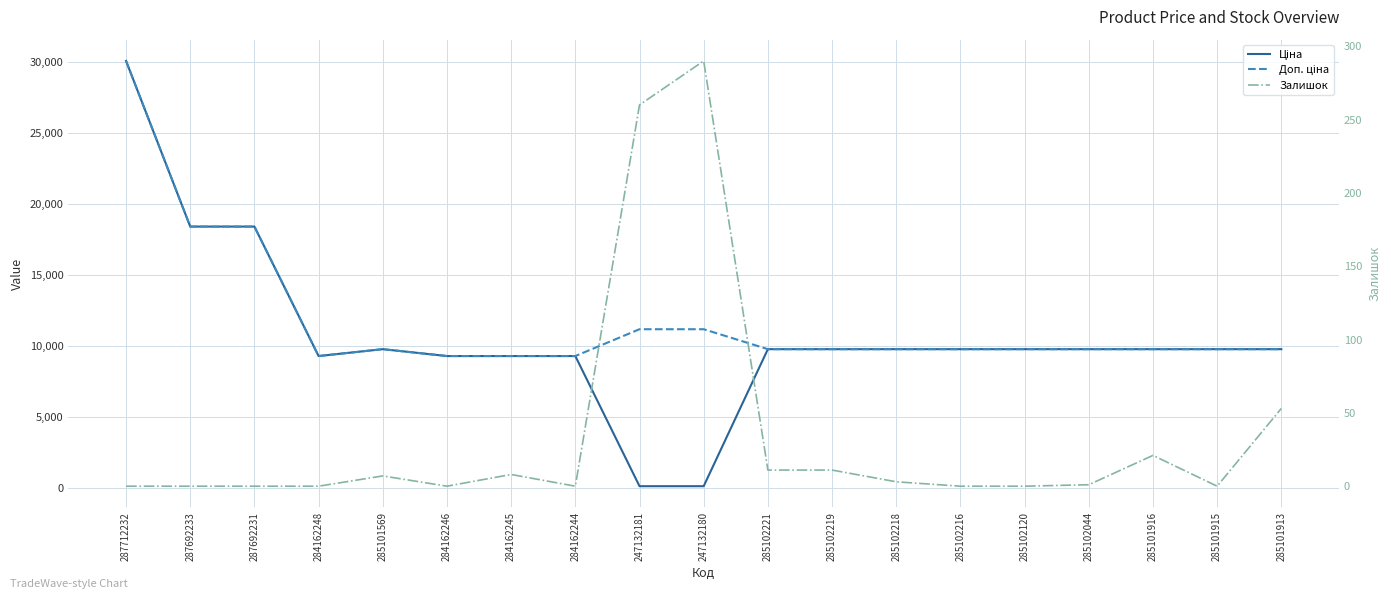

What are all the series names shown in the legend?

Ціна, Доп. ціна, Залишок